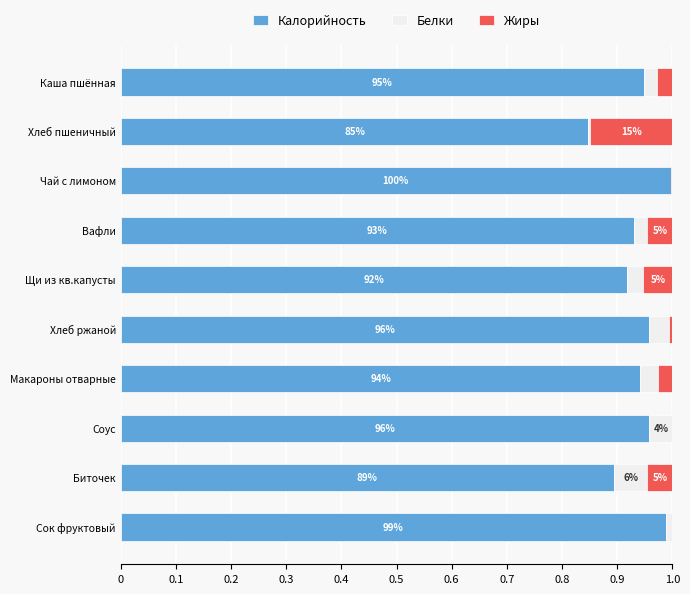

At how many categories does at least one series exceed 0?

10